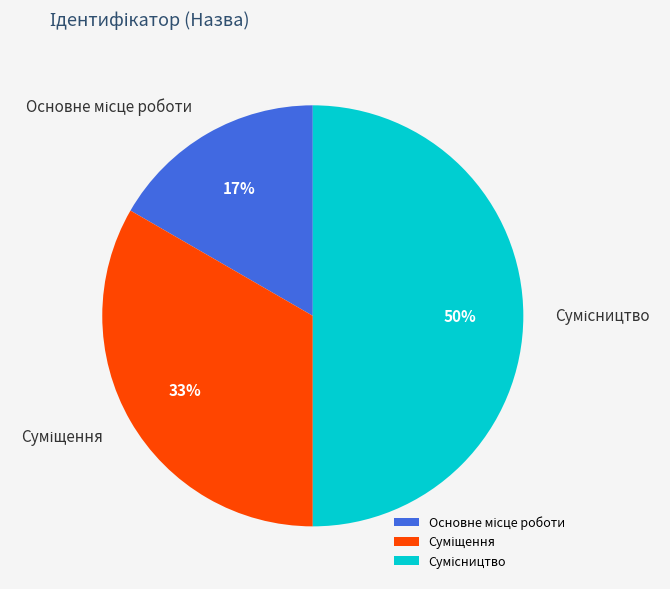

To the nearest percent, what is the average slice percentage?

33%